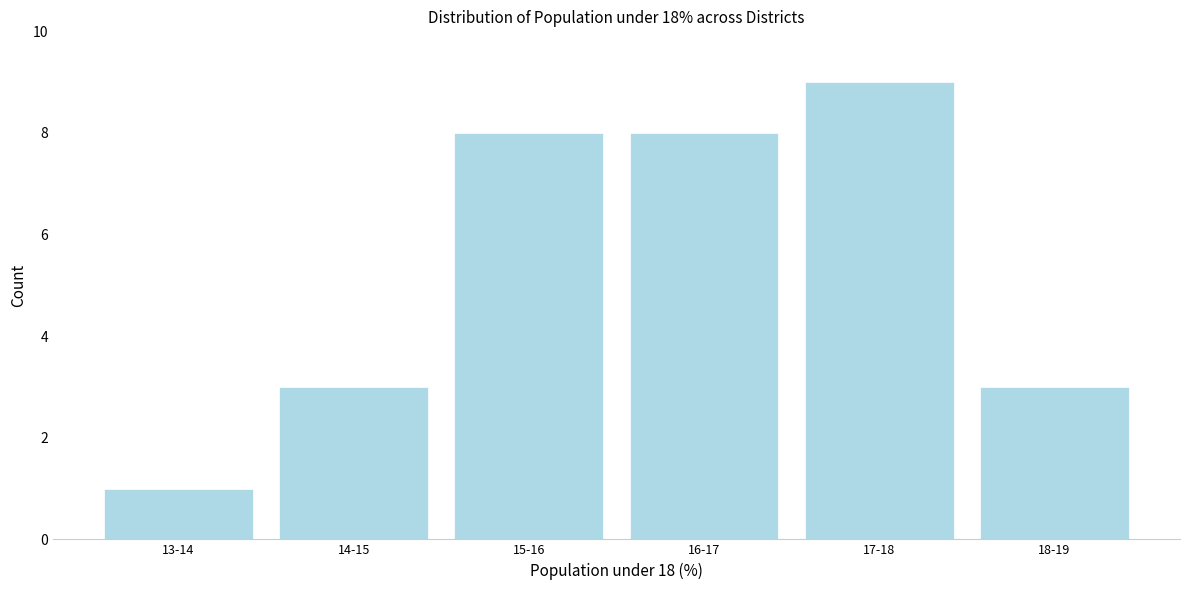

Reading right to left, what are all the values shown in this chart?

18-19=3	17-18=9	16-17=8	15-16=8	14-15=3	13-14=1